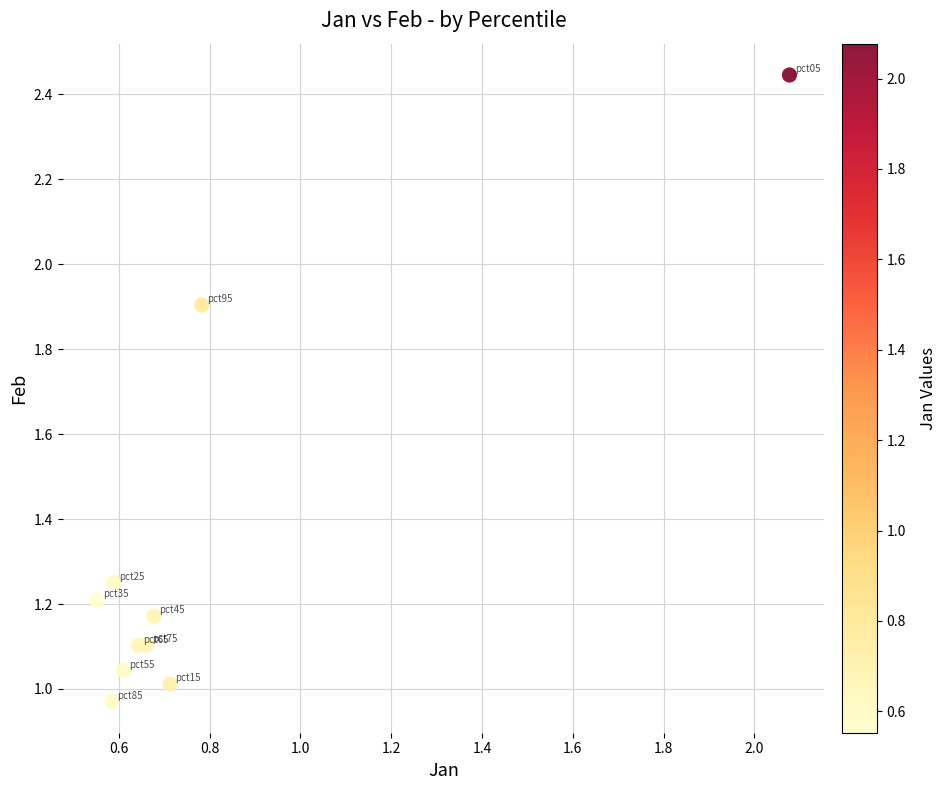

What is the average X value?

0.8